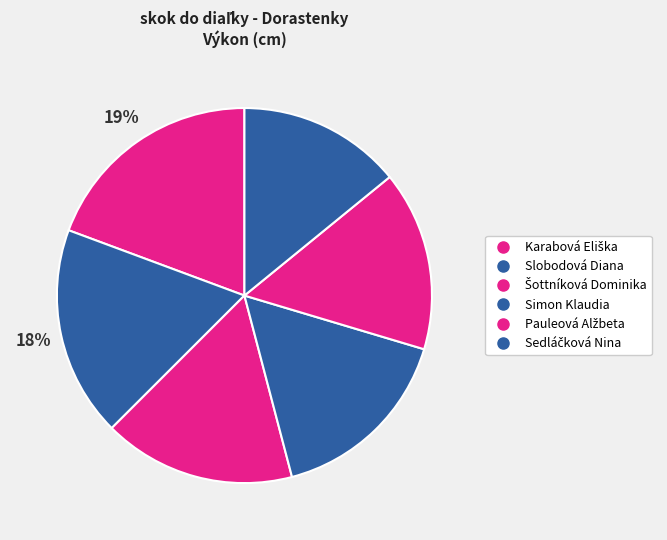

The Sedláčková Nina slice represents 29% of the pie. True or false?

False